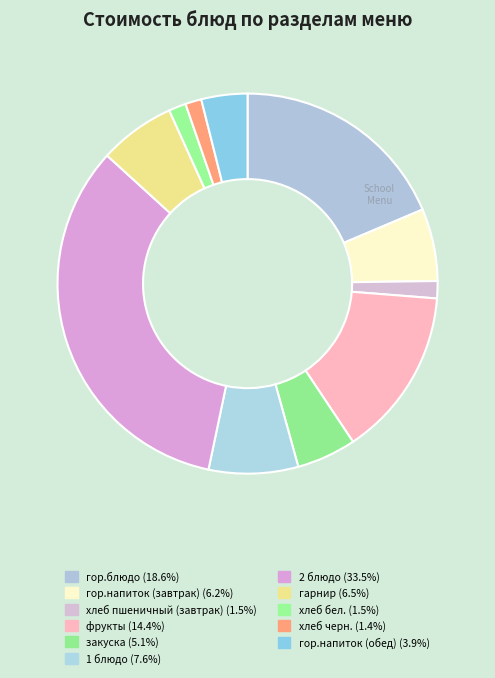

Does any single category account for the majority?

No